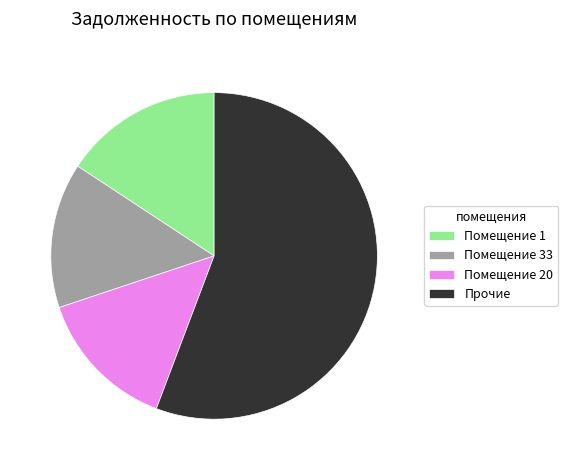

Which slice represents more than half of the pie?

Прочие